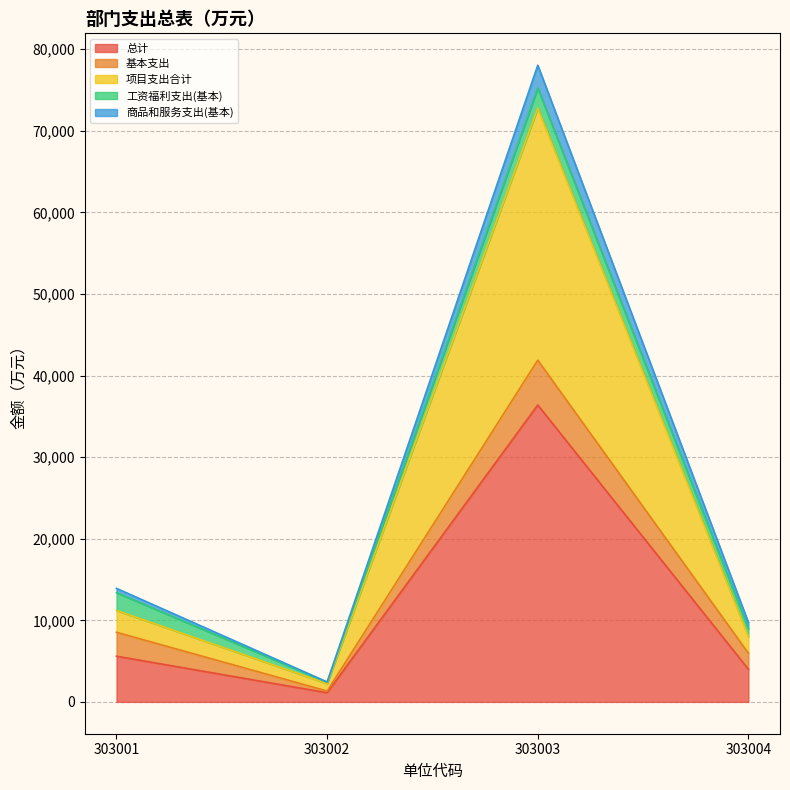

In 项目支出合计, how many points are lower than both neighbors (excluding endpoints)?

1